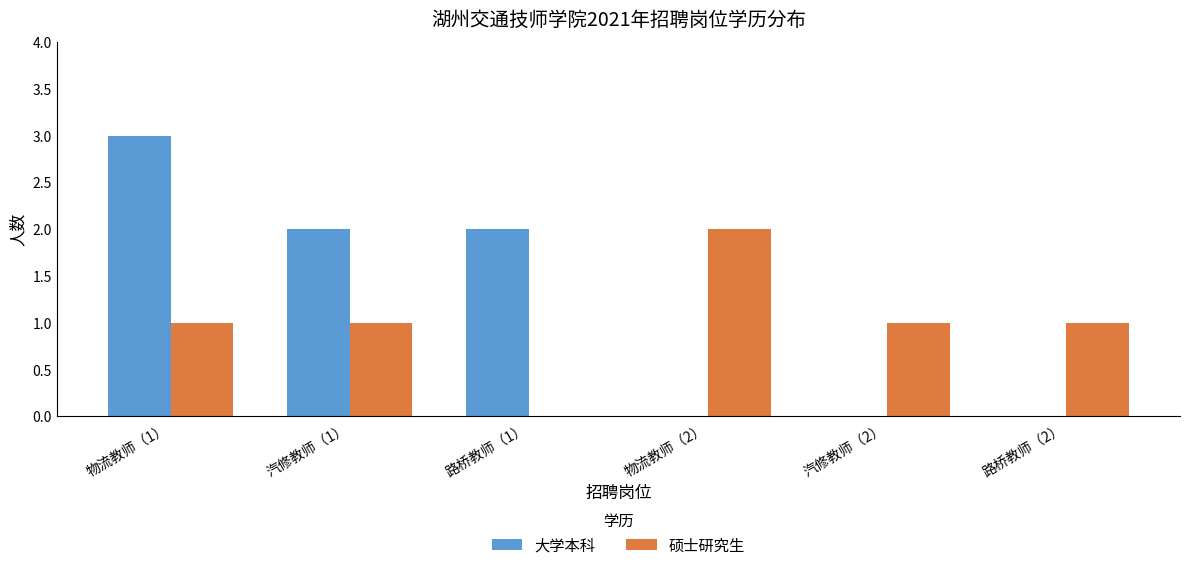

Is it true that 硕士研究生 equals 2 at 路桥教师（2）?

False